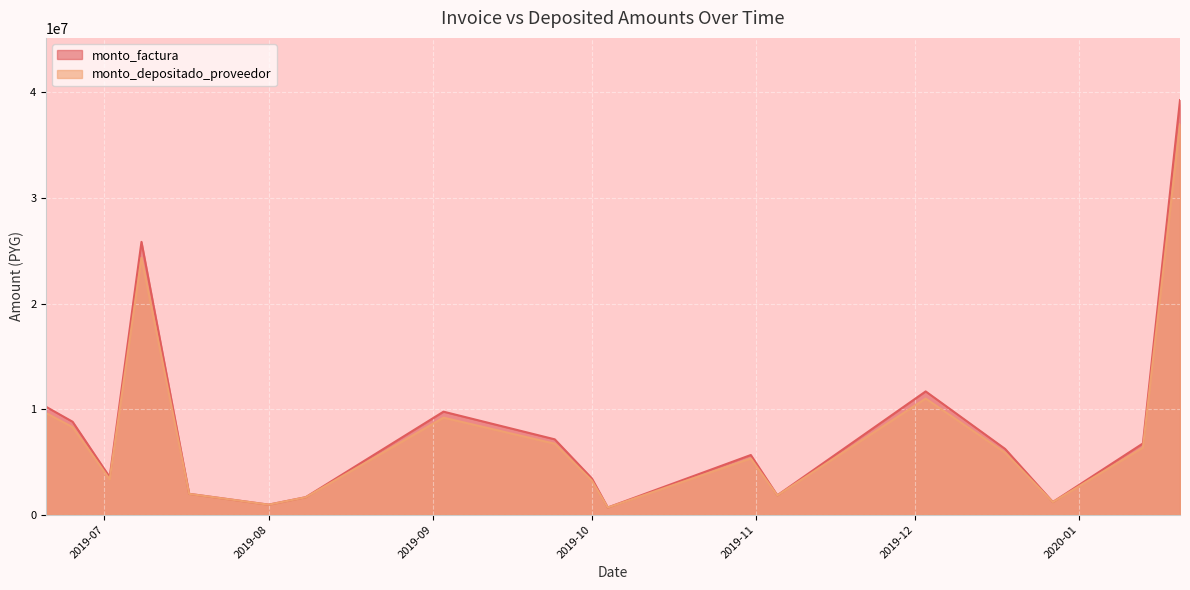

Which series has the largest range (max minus min)?

monto_factura